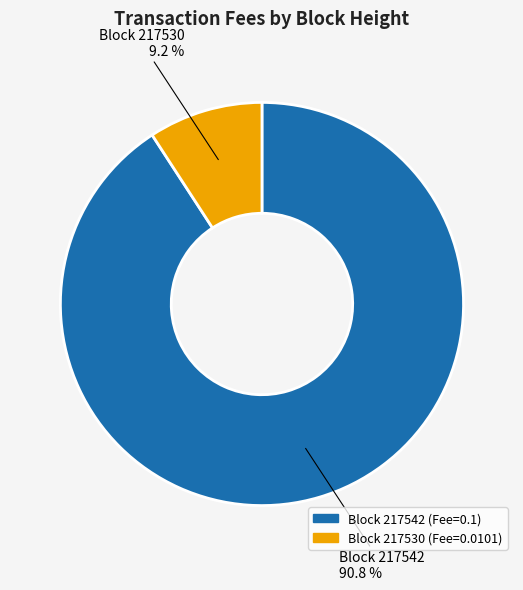

Is there a majority slice in this chart?

Yes